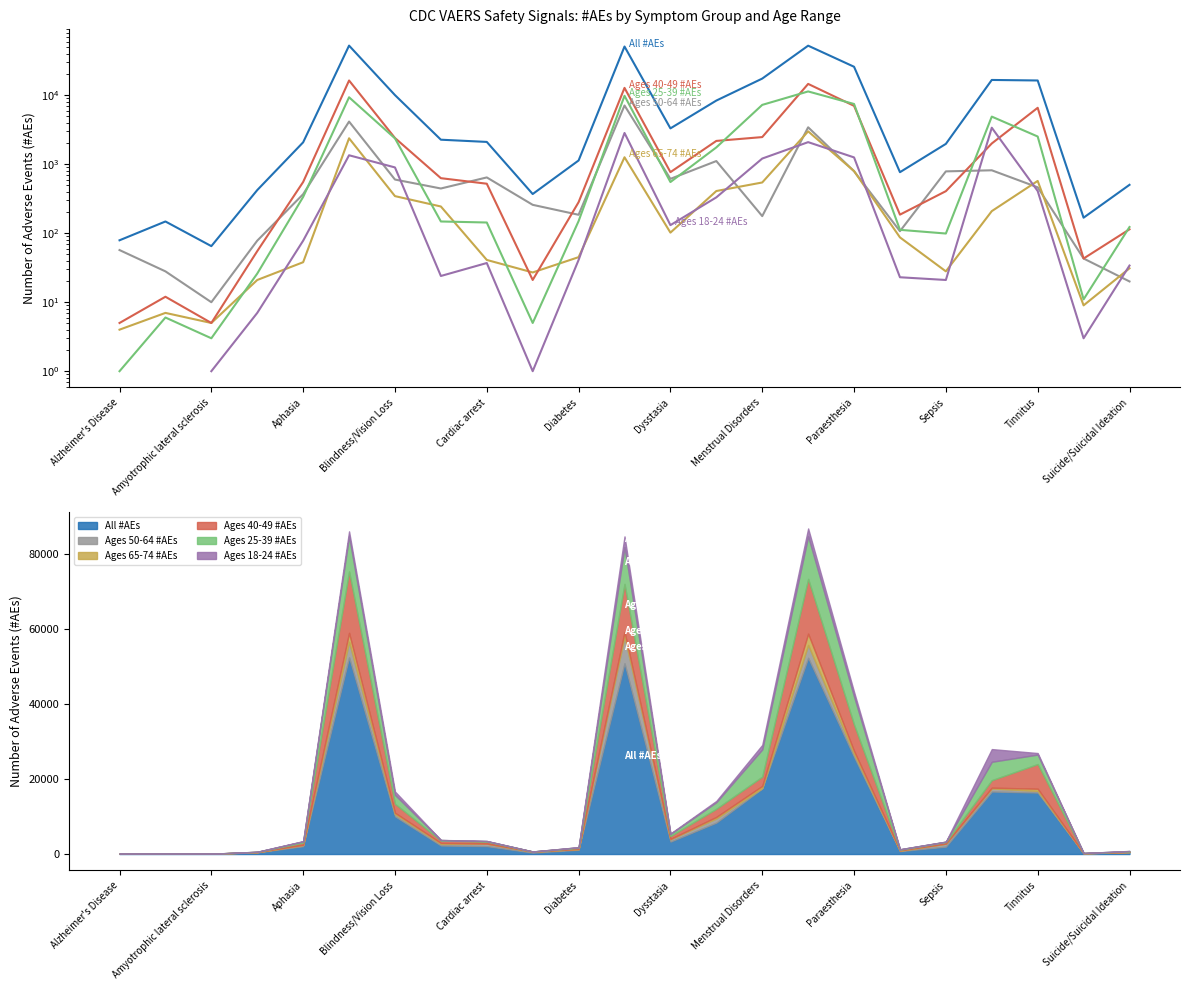

How many lines are shown in the chart?

6